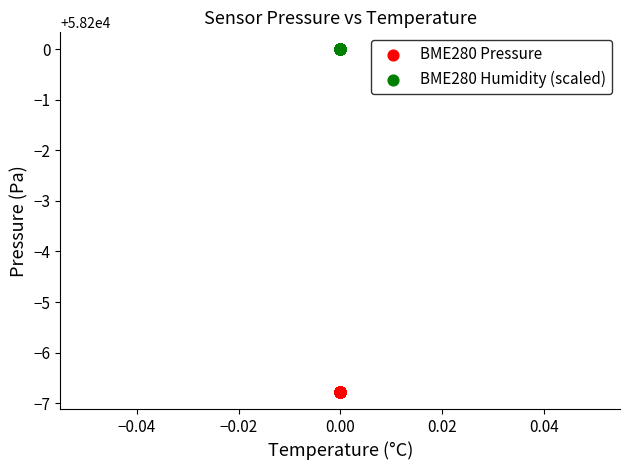

Which series contains the lowest Y value?

BME280 Pressure